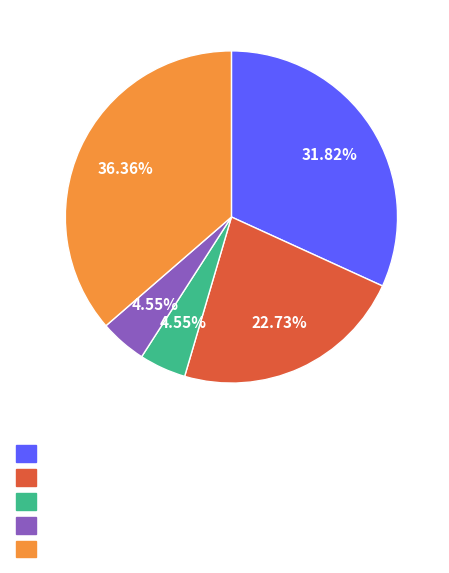

Is there a majority slice in this chart?

No